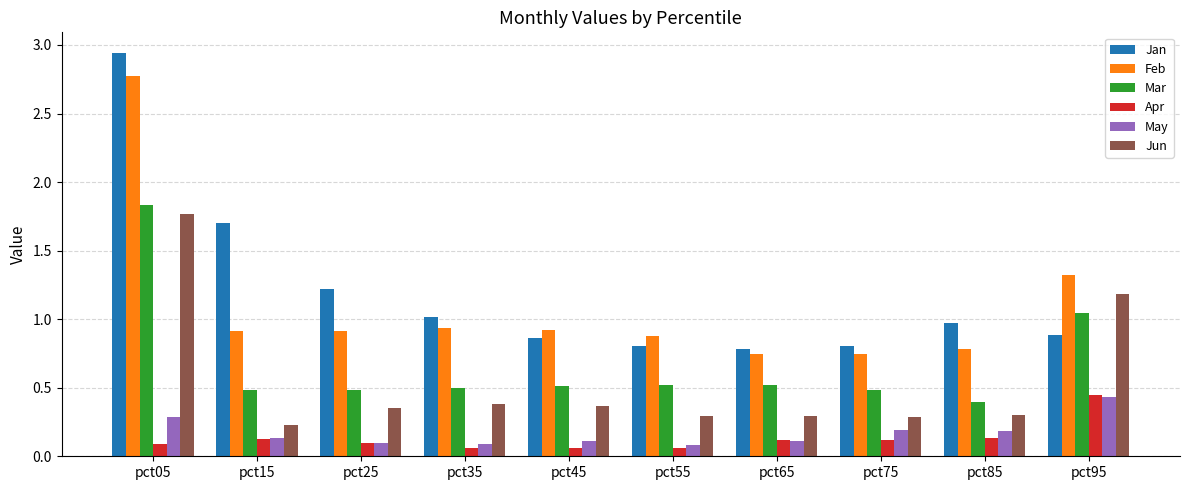

How many bars are there in total?

60